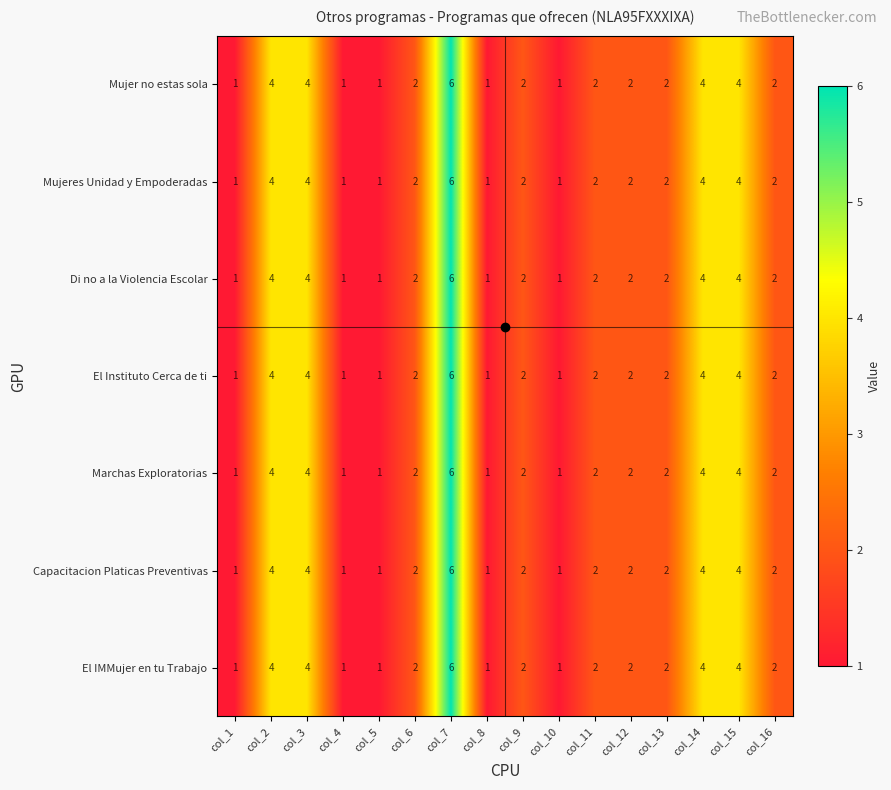

What is the sum of all El Instituto Cerca de ti values?

39